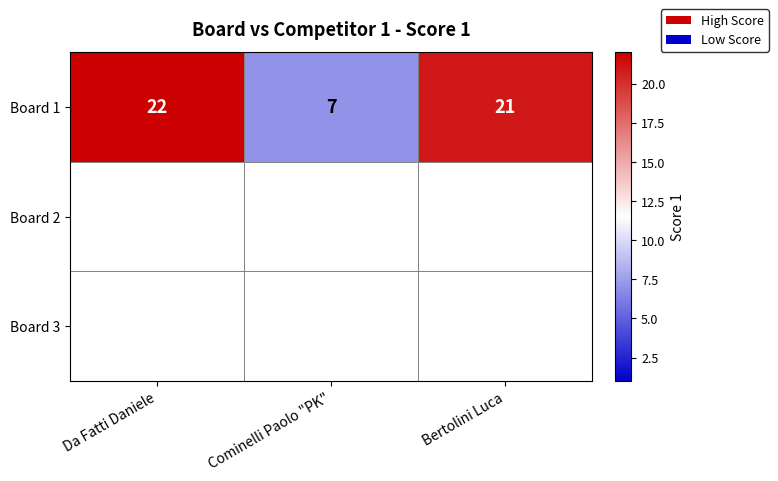

List the labels in order of value, smallest first.

Cominelli Paolo "PK", Bertolini Luca, Da Fatti Daniele